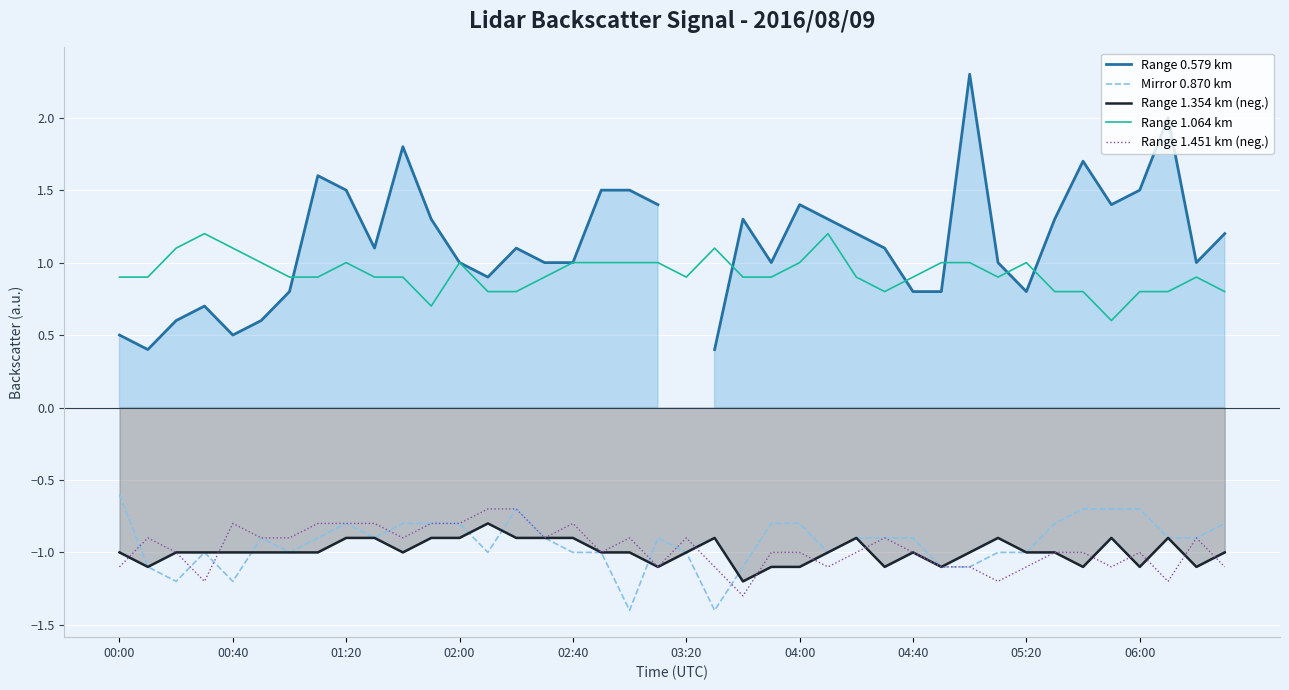

True or false: Range 1.451 km (neg.) and Range 1.064 km cross at least once.

False